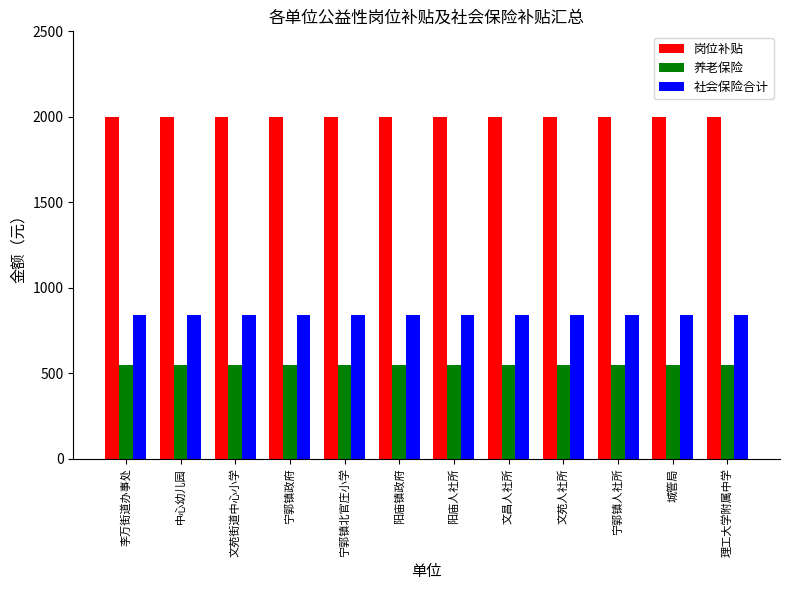

Count the number of categories in the chart.

12